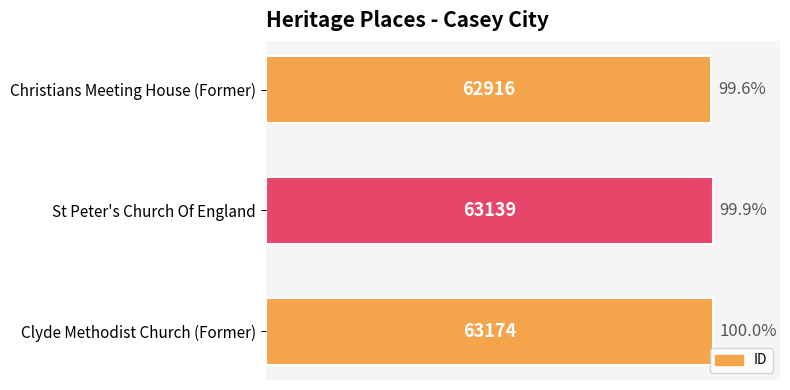

Is it true that the value at Christians Meeting House (Former) is 142.4?

False